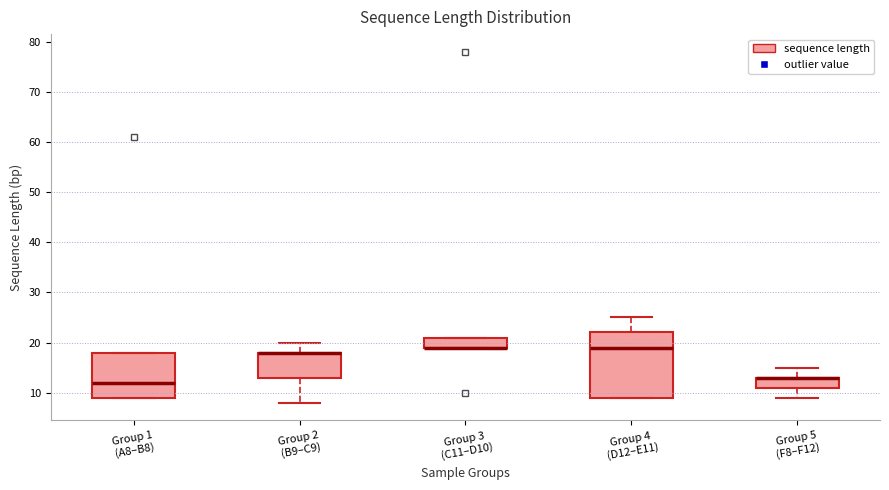

Which box is the tallest, from its lower edge to its upper edge?

Group 4 (D12–E11)